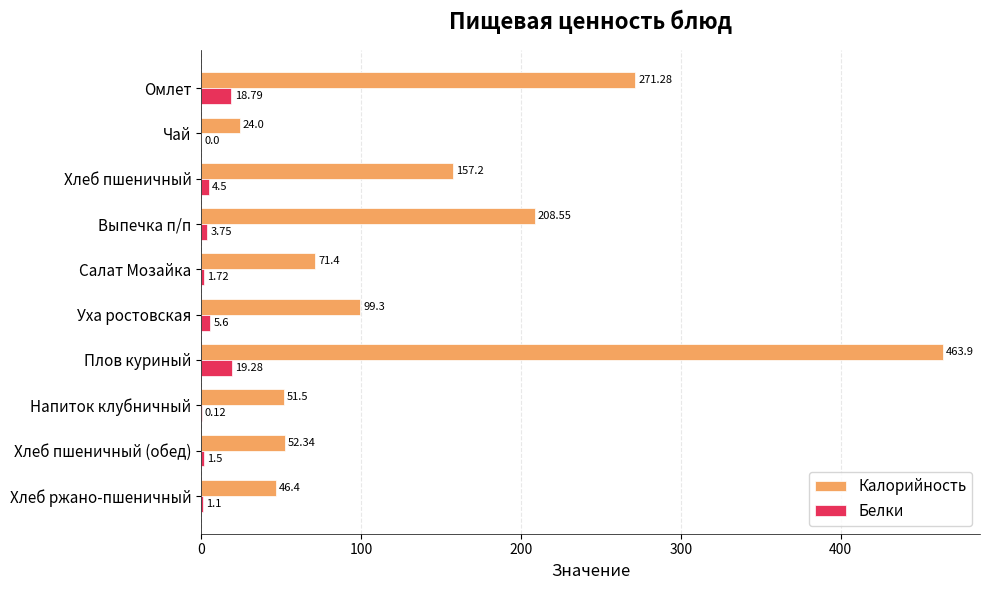

Which series has the largest total across all categories?

Калорийность